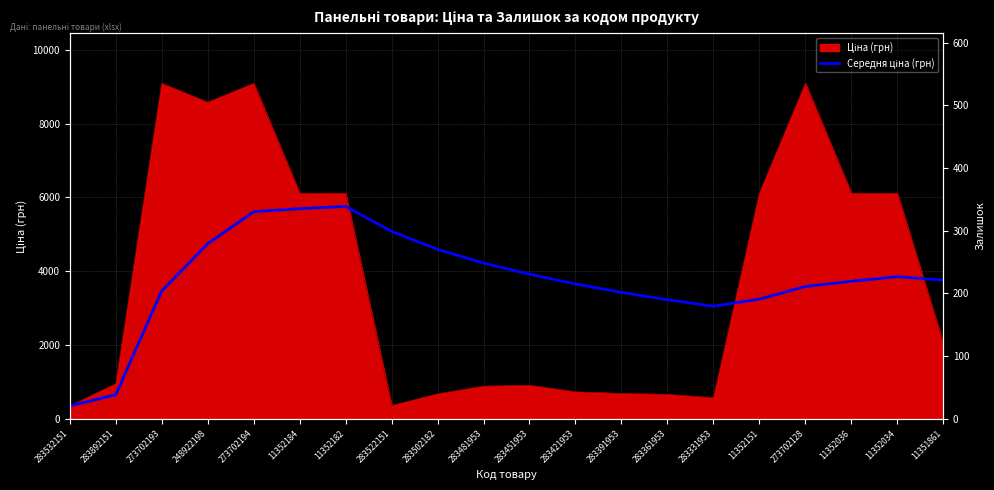

The value at 11352151 is 3240.9. True or false?

True